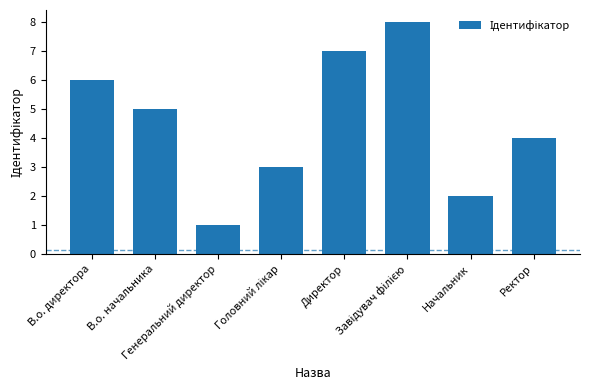

What is the difference between the maximum and minimum values?

7